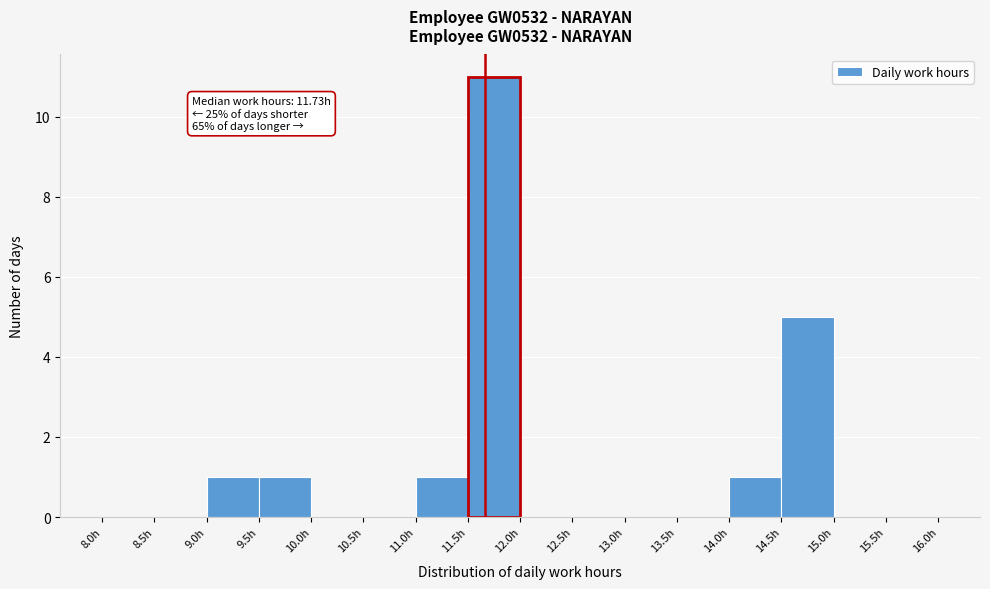

Over which range of the x-axis is the bar tallest?

11.5 to 12.0